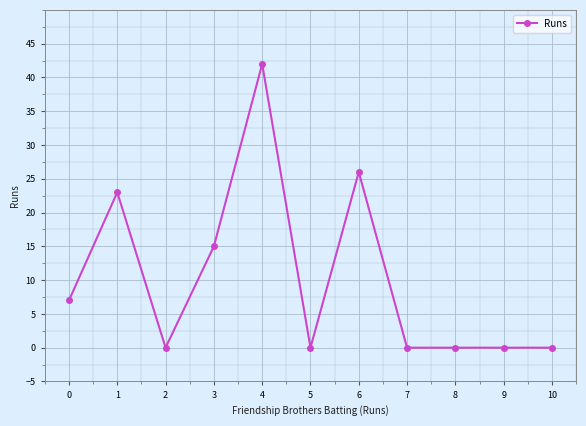

How many lines are shown in the chart?

1